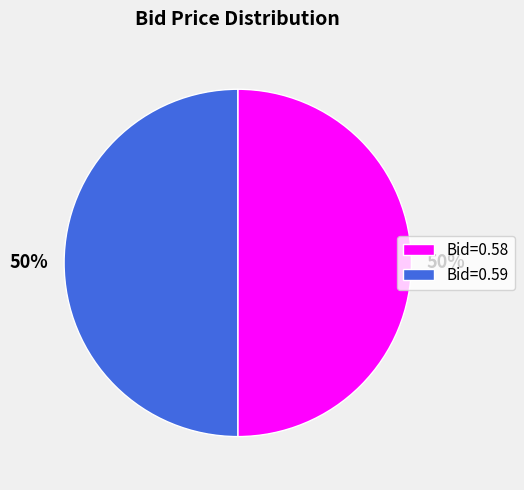

To the nearest percent, what is the average slice percentage?

50%